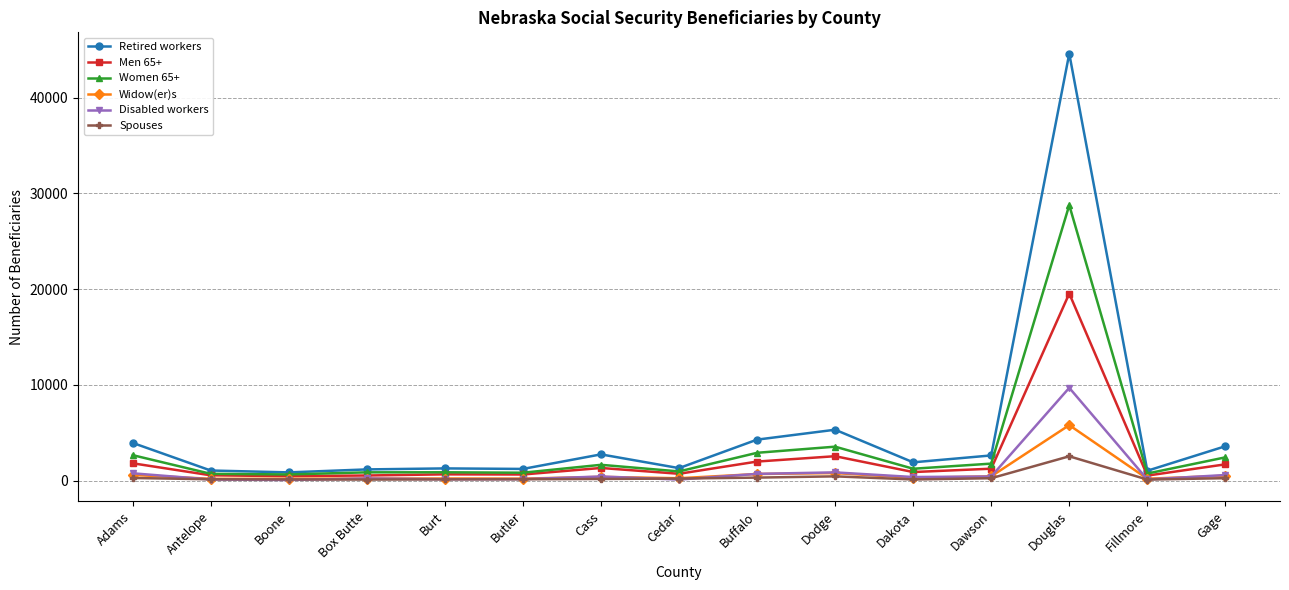

What is the smallest value displayed?

75